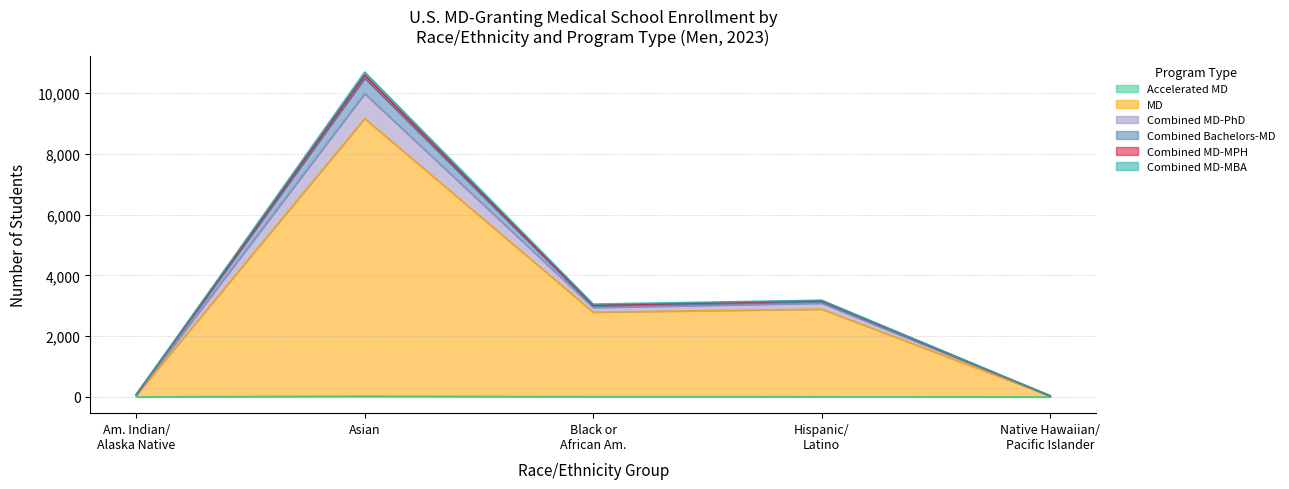

At which category is the sum across all series the highest?

Asian